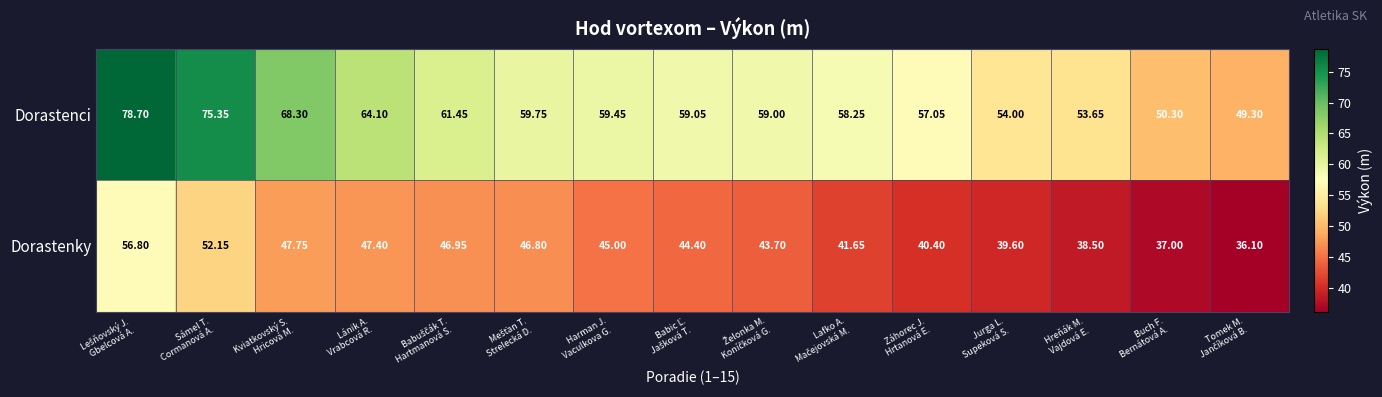

List the series in order of their overall mean, lowest first.

Dorastenky, Dorastenci